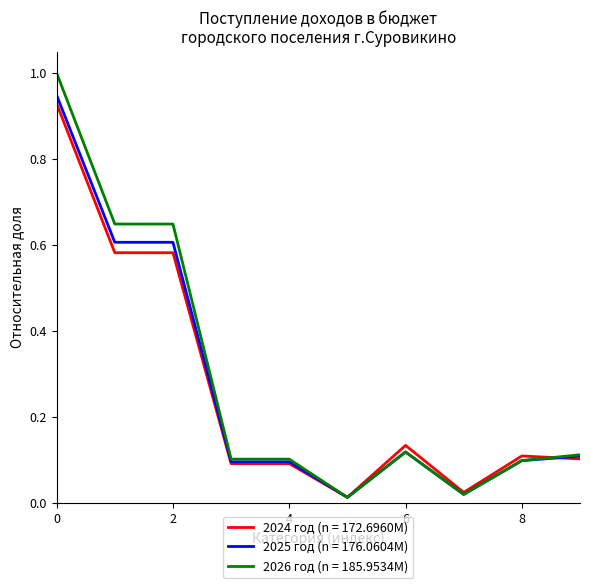

Which series has the largest range (max minus min)?

2026 год (n = 185.9534M)